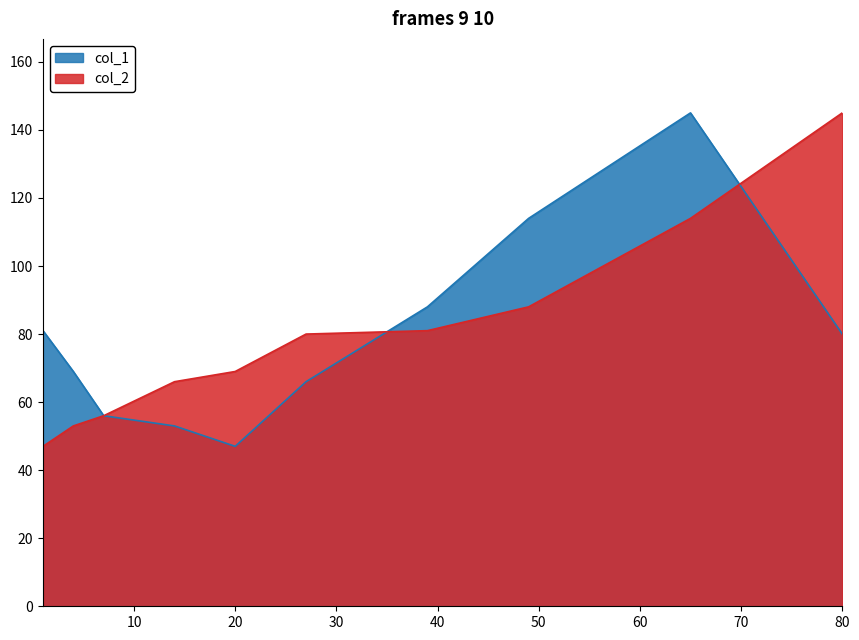

What is the maximum value shown in the chart?

145